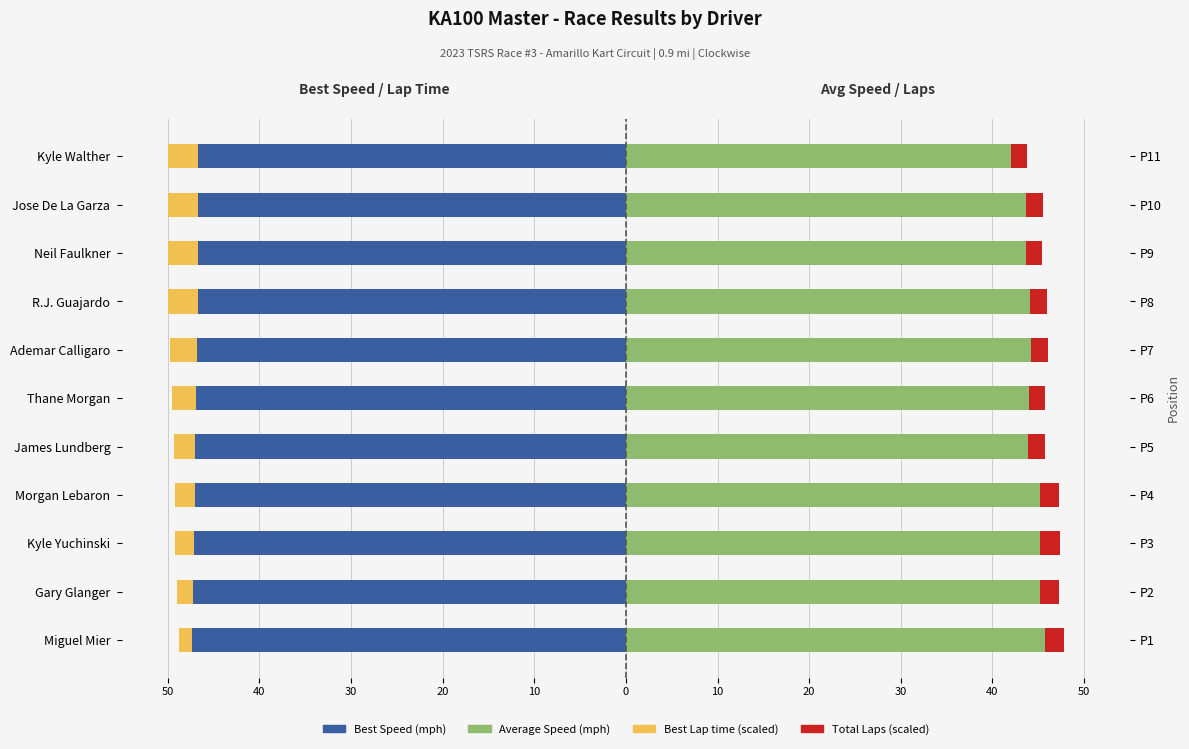

At Kyle Yuchinski, list the series in order from largest to smallest.

Average Speed (mph), Total Laps (scaled), Best Lap time (scaled), Best Speed (mph)